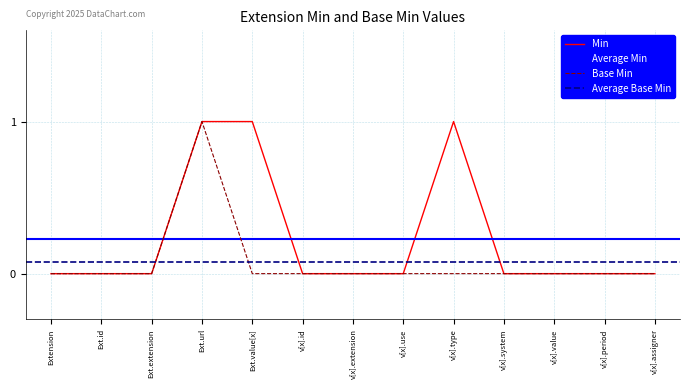

Reading left to right, extract all data points from this chart.

Min: 0	0	0	1	1	0	0	0	1	0	0	0	0
Base Min: 0	0	0	1	0	0	0	0	0	0	0	0	0